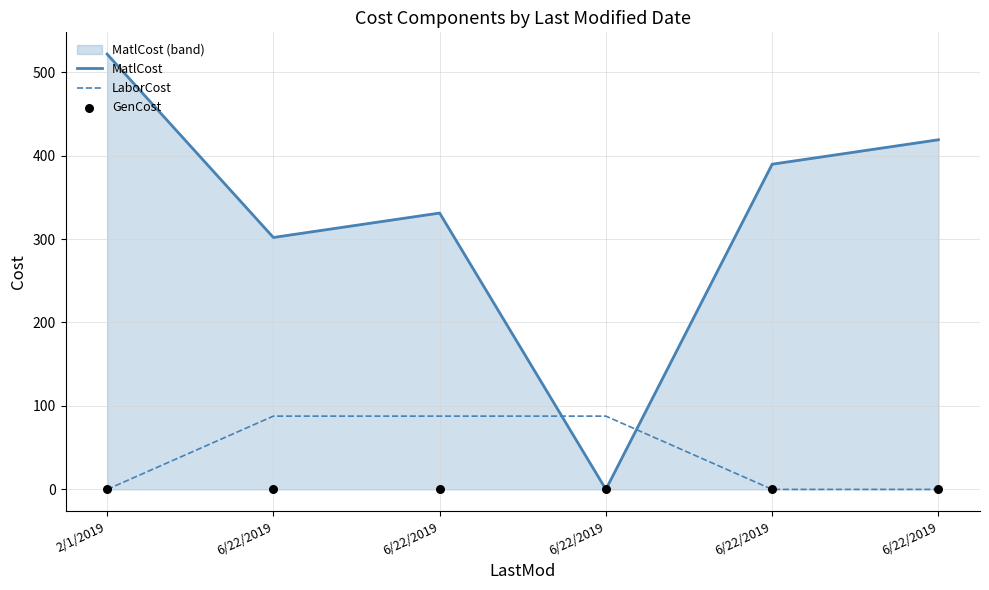

Is the value of GenCost at 6/22/2019 greater than the value of MatlCost at 6/22/2019?

No